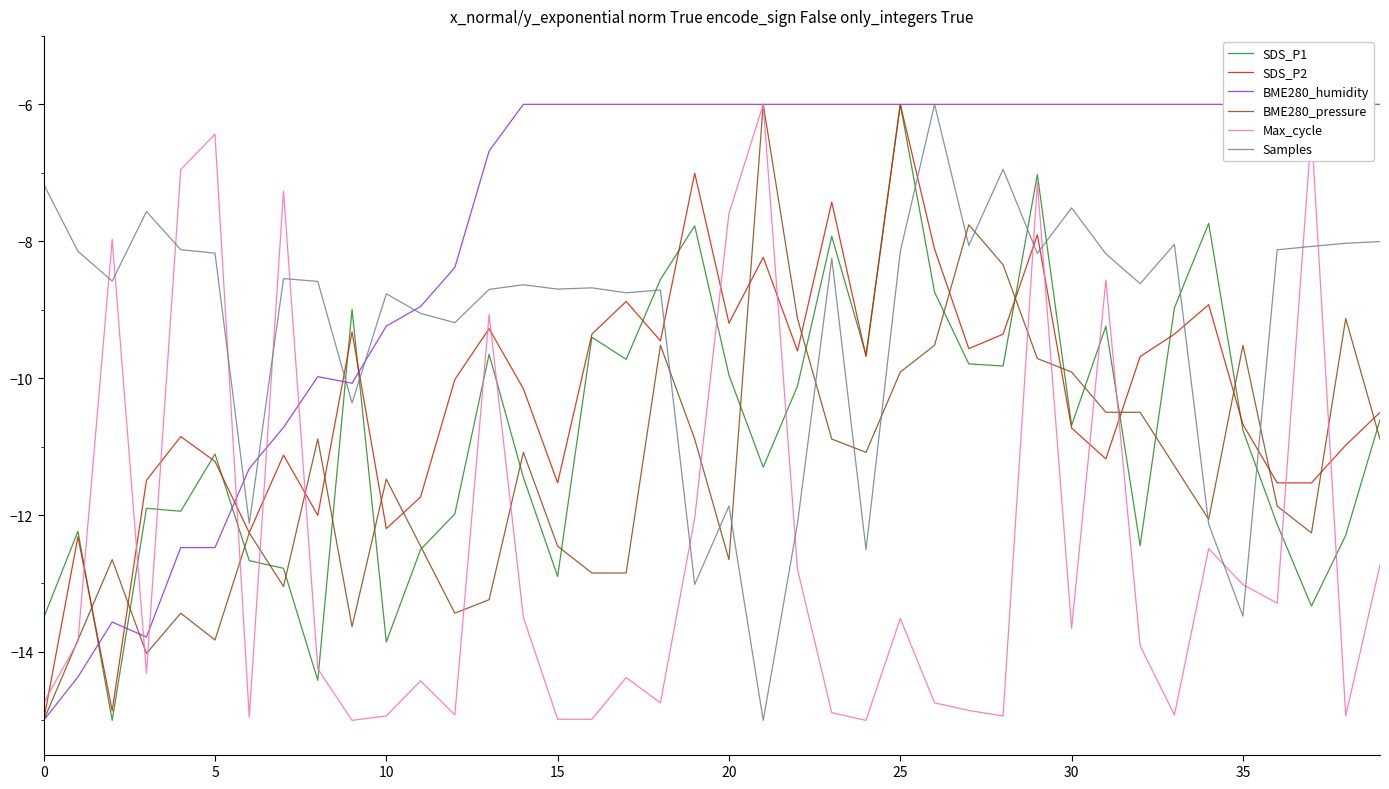

What is the label of the 12th point from the left?

11